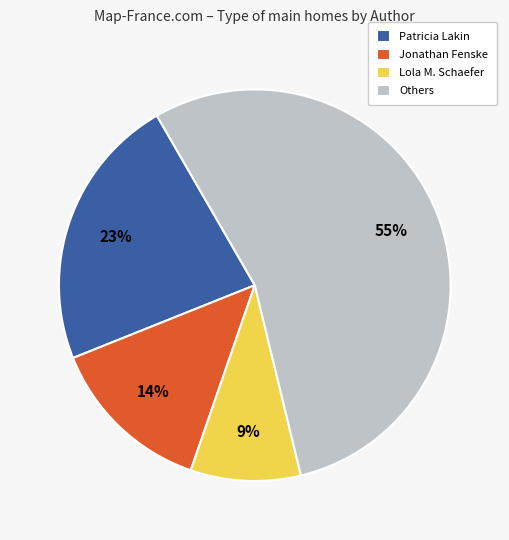

Between Lola M. Schaefer and Others, which is larger?

Others